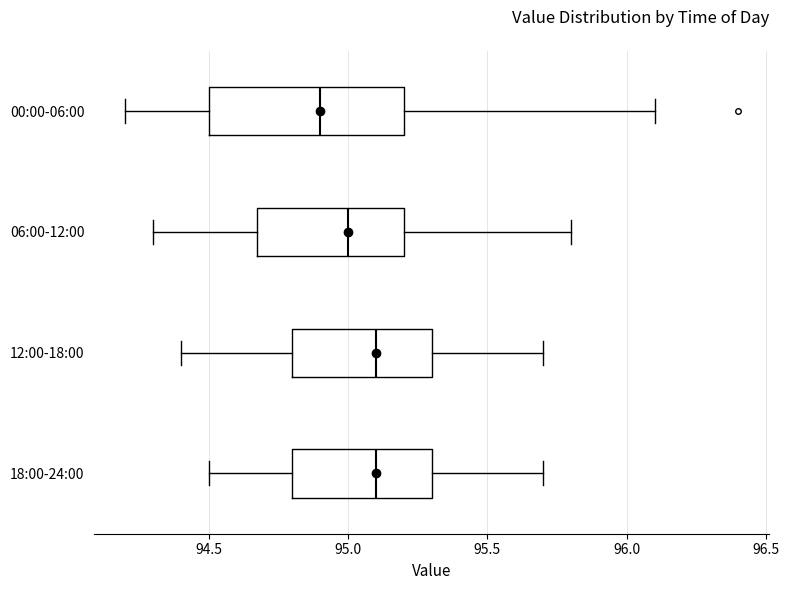

Comparing the boxes themselves (not the whiskers), which one is the widest?

00:00-06:00